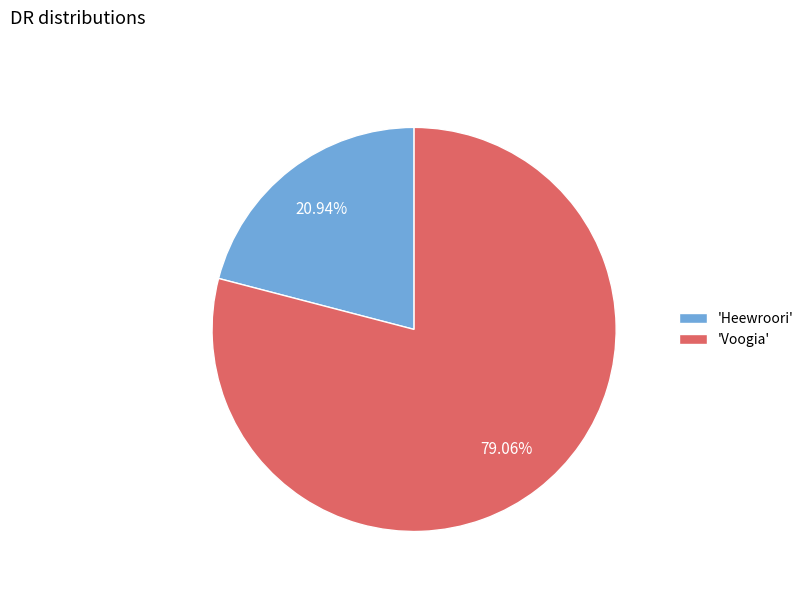

Which category has the smallest portion of the pie?

'Heewroori'